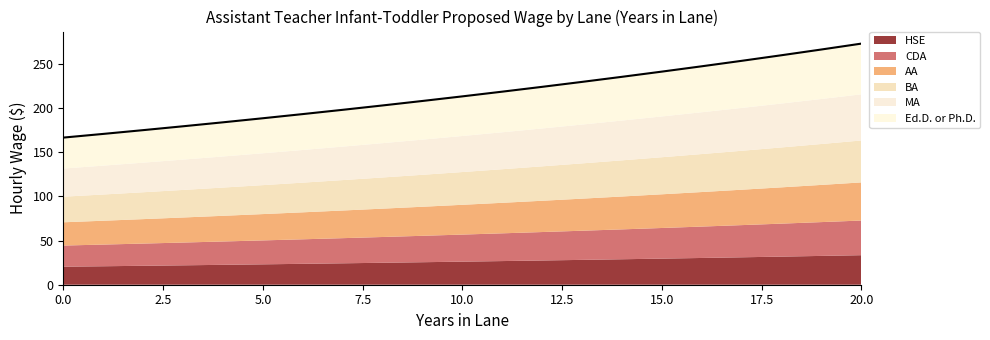

What is the label of the 20th point from the right?

2.5